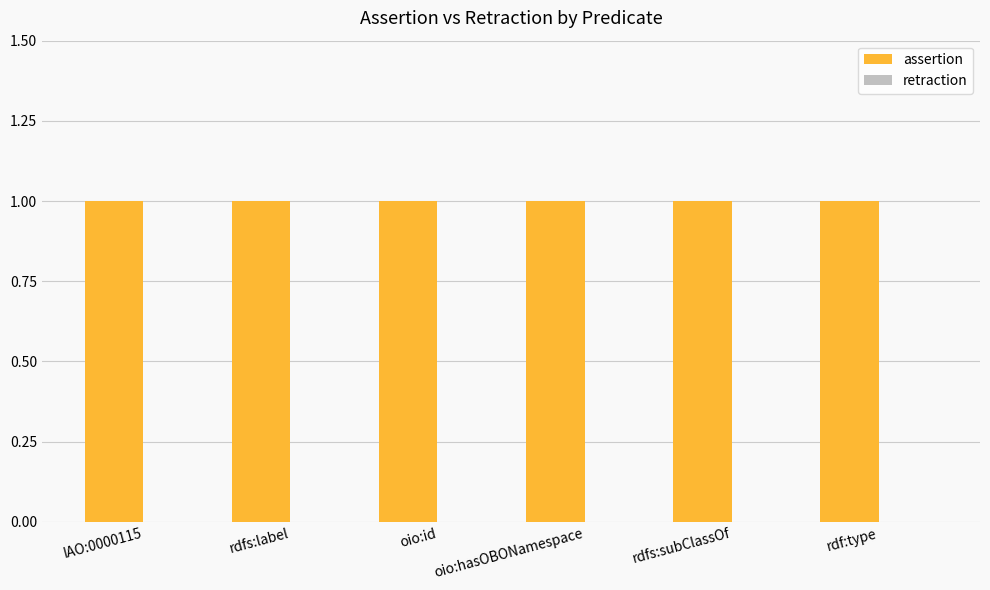

Rank the categories by assertion value from highest to lowest.

IAO:0000115, rdfs:label, oio:id, oio:hasOBONamespace, rdfs:subClassOf, rdf:type